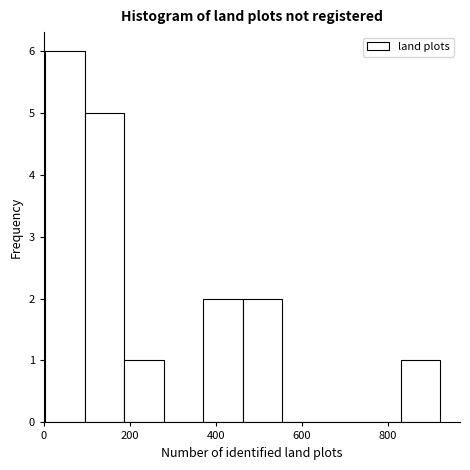

Reading left to right, transcribe this chart: for each bar, give the range it covers on the x-axis and its height. Neither the bar edges nor the heights are printed on the chart, so give them approximately, as read against the axes.

0 to 100: 6
100 to 180: 5
180 to 280: 1
280 to 380: 0
380 to 460: 2
460 to 560: 2
560 to 640: 0
640 to 740: 0
740 to 820: 0
820 to 920: 1